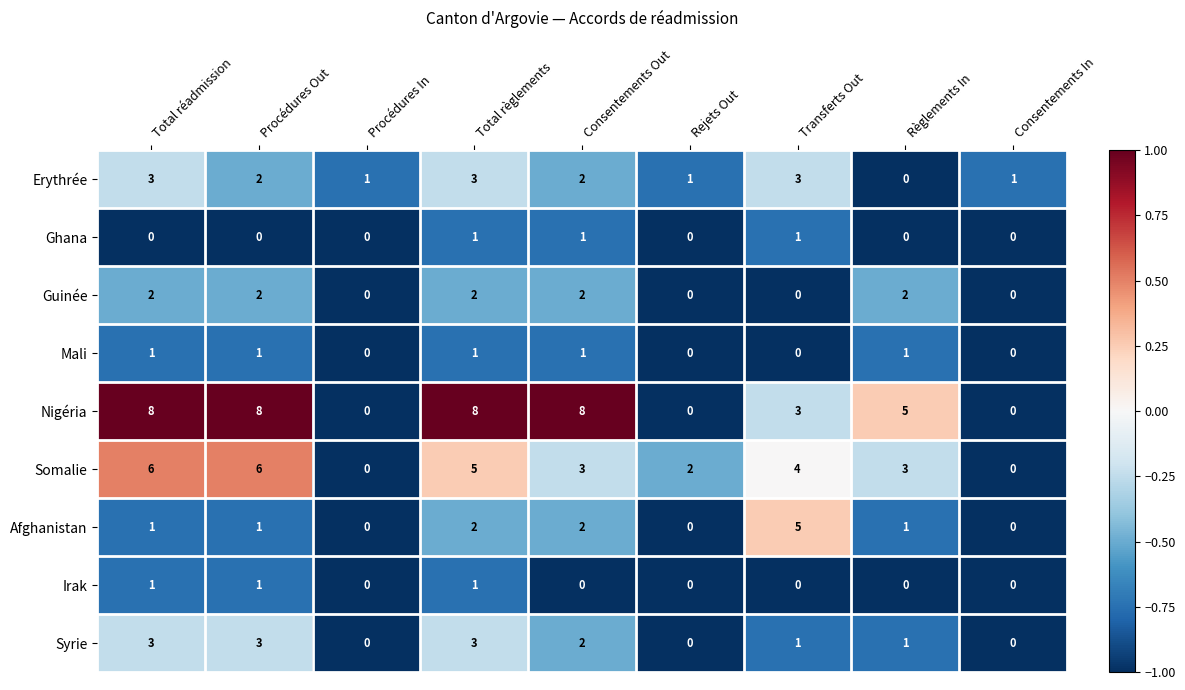

Is it true that Guinée equals 1 at Total règlements?

False